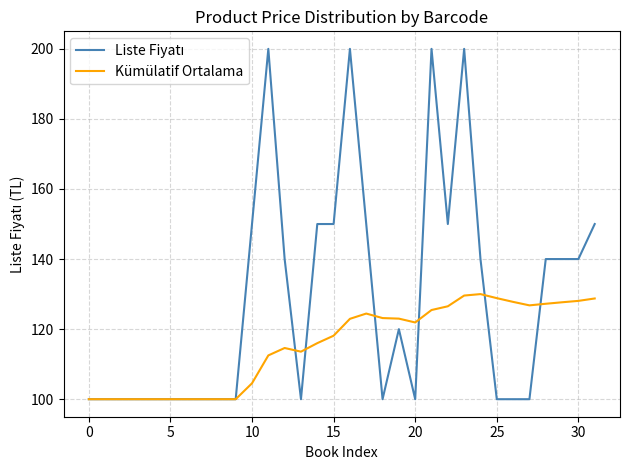

How many lines are shown in the chart?

2